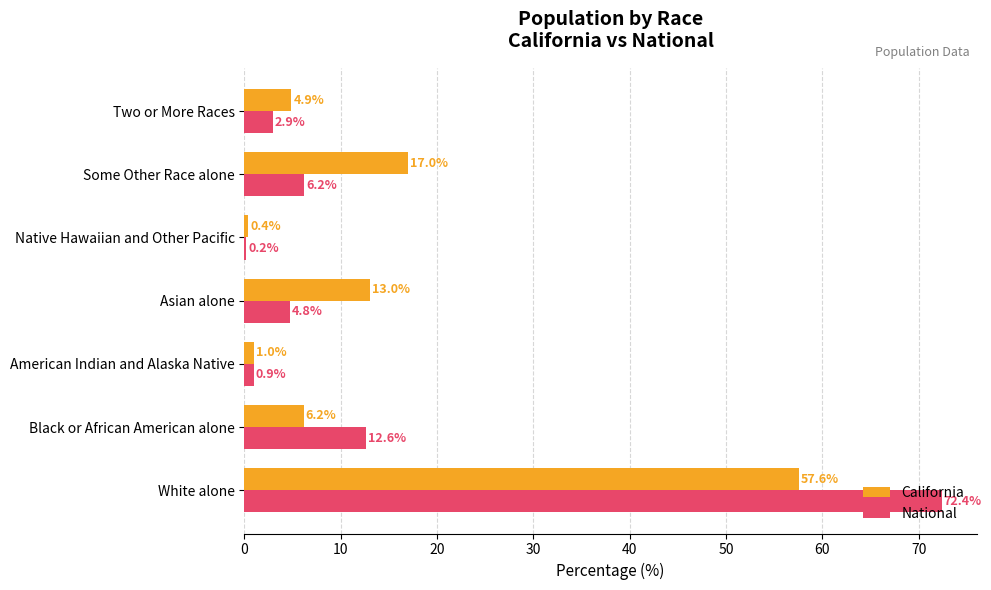

What is the maximum value for National?

72.4